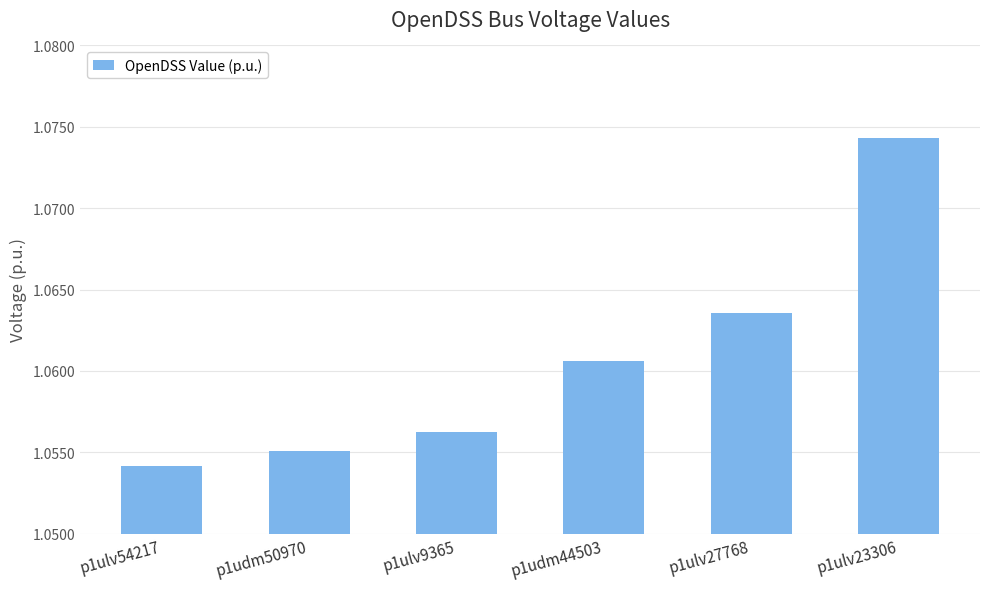

Which category has the lowest value across all series?

p1ulv54217